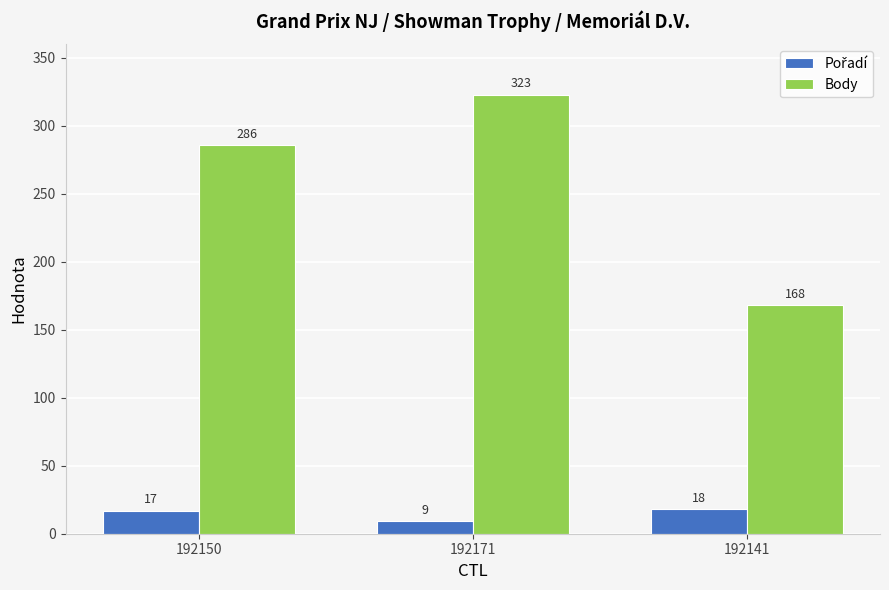

List the labels in order of Body value, smallest first.

192141, 192150, 192171